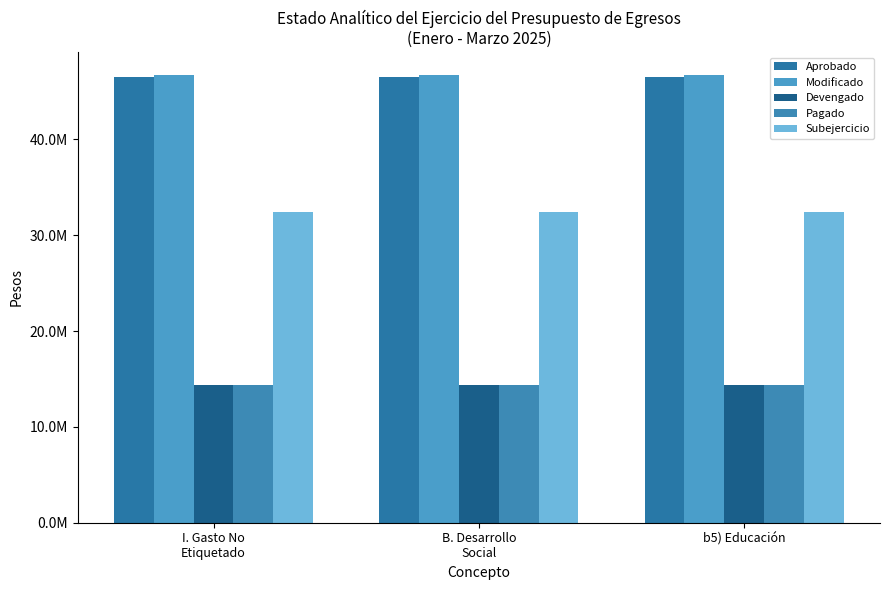

Does the chart contain any negative values?

No